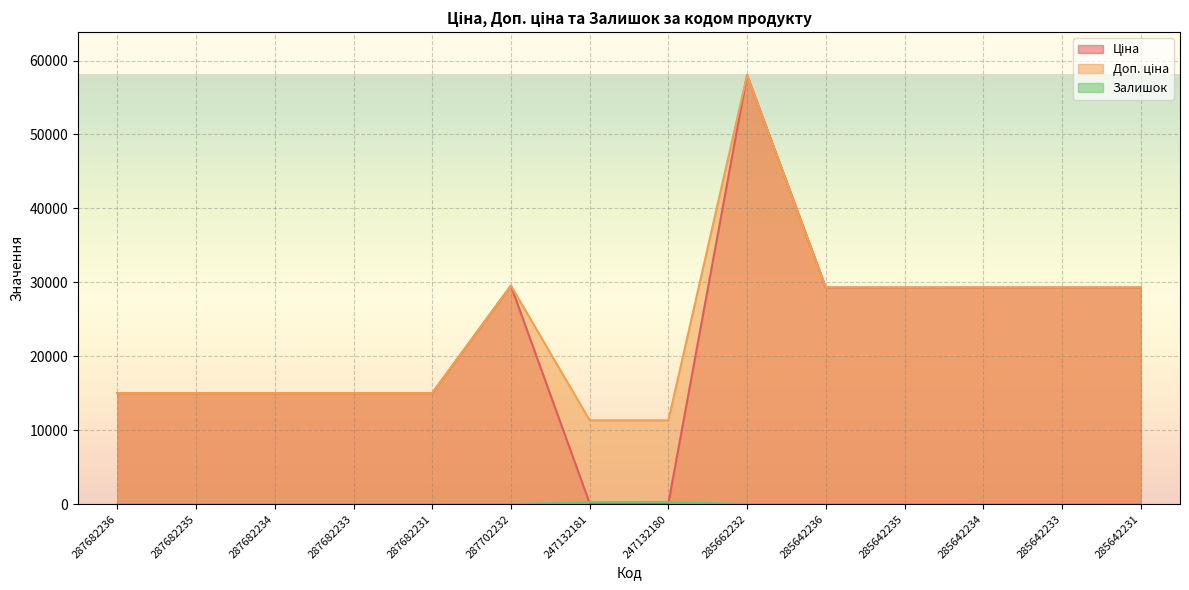

How many data points in Доп. ціна are above 29294?

7